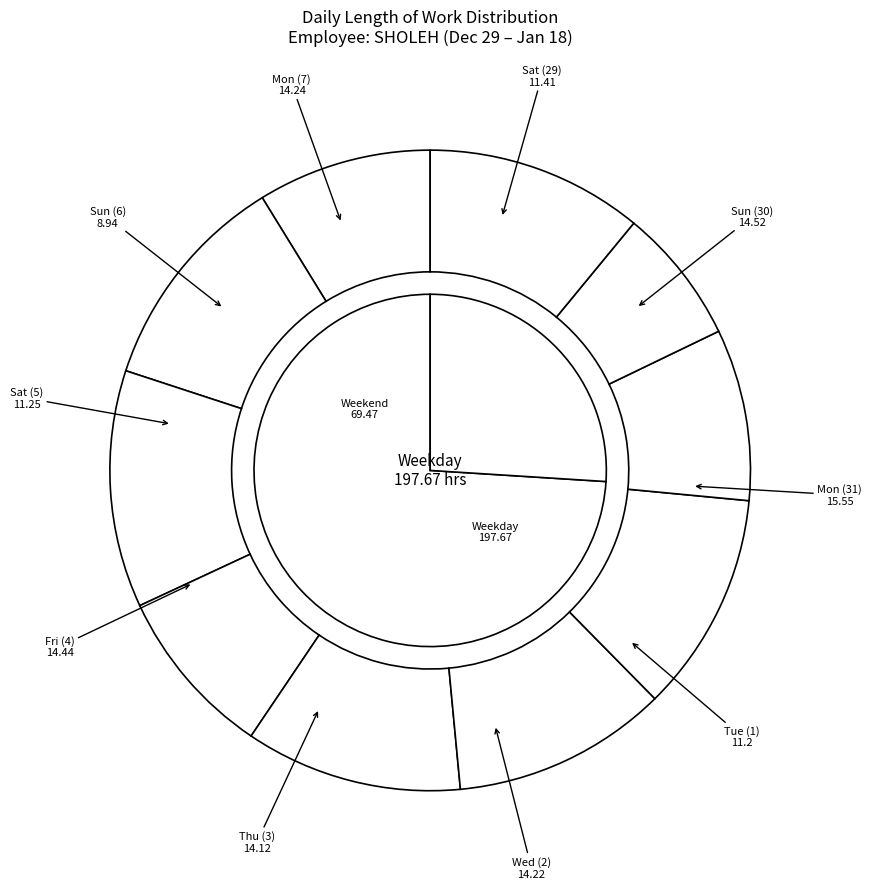

Is there a majority slice in this chart?

No